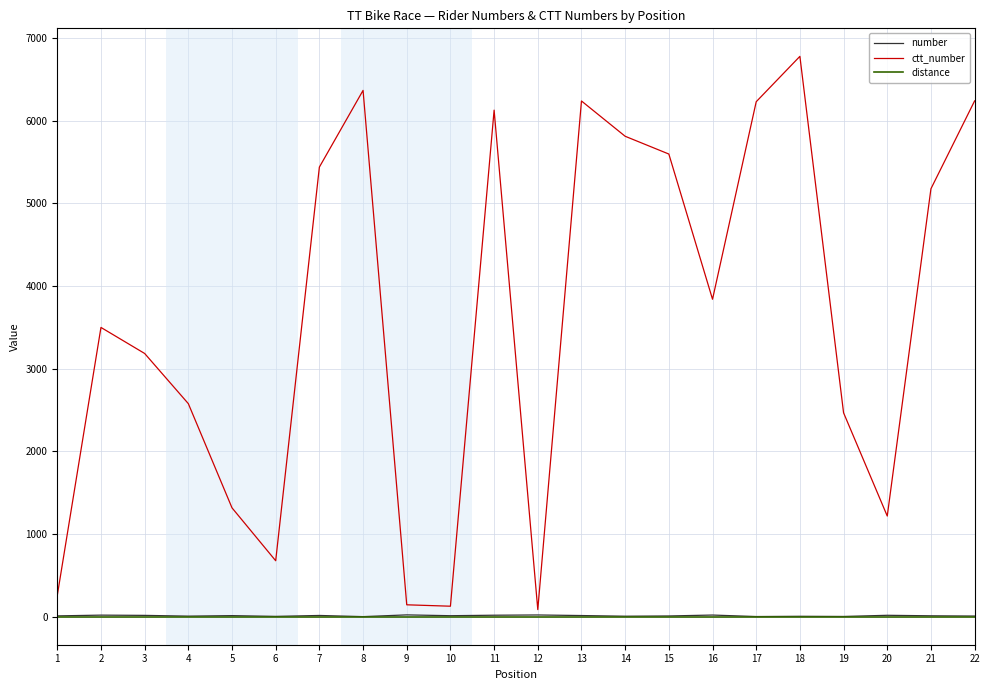

What is the difference between the highest and lowest values at 12?

86